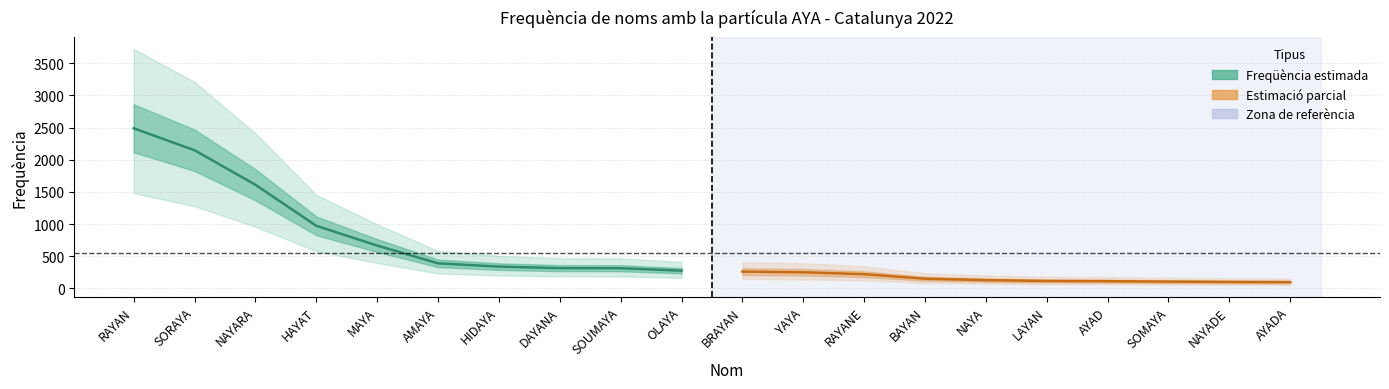

Where does the Freqüència estimada (altres noms) series first go above 129?

BRAYAN